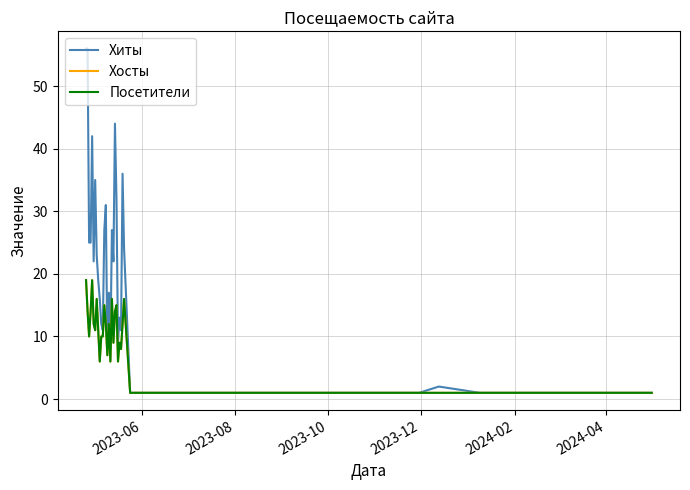

Does the chart display data point markers on the line(s)?

No